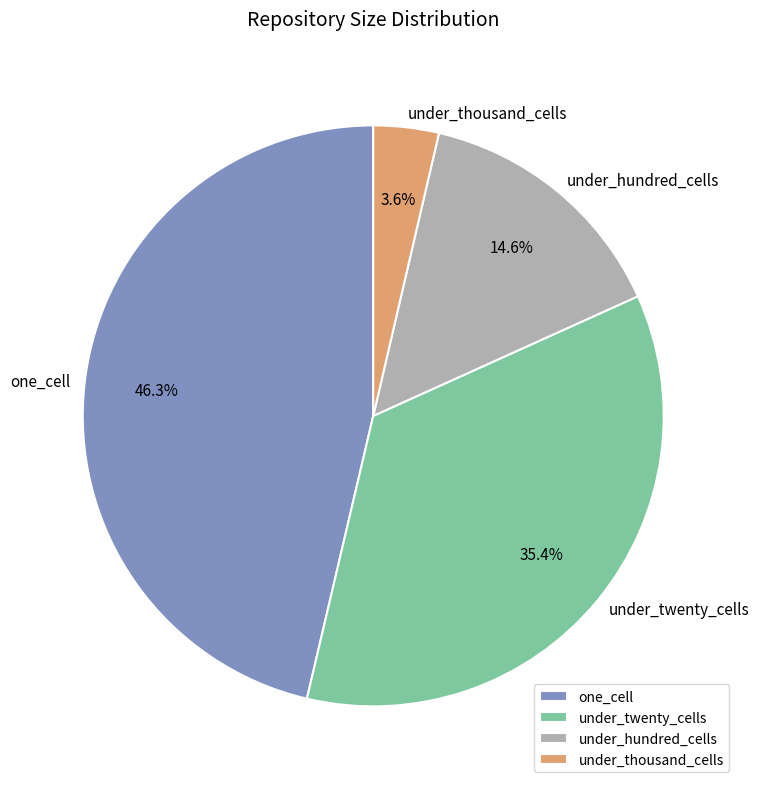

Which category has the biggest portion of the pie?

one_cell